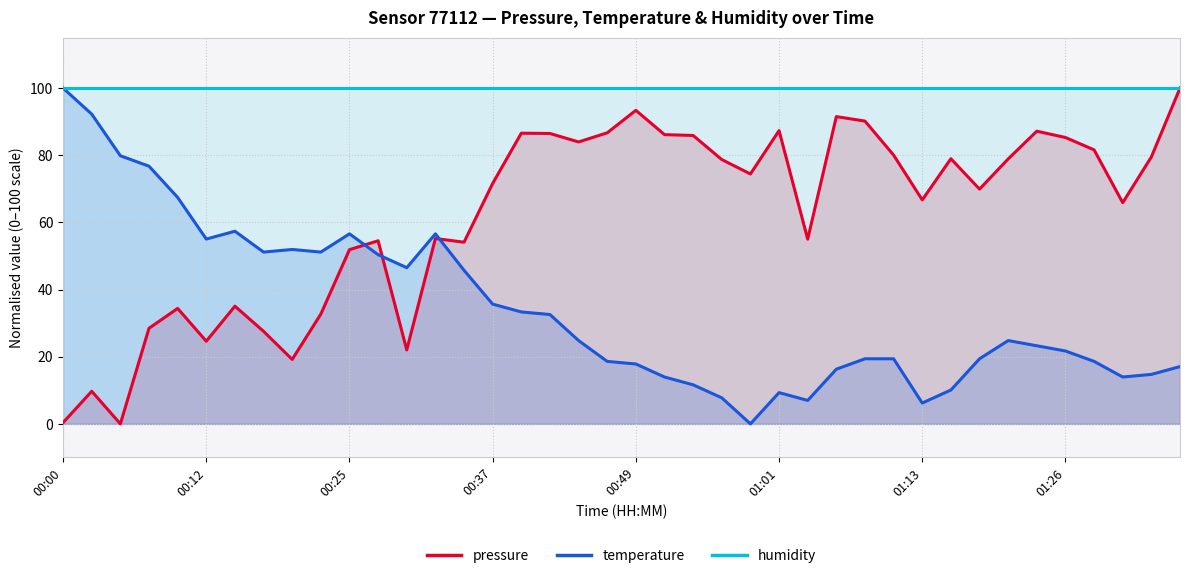

How many values in the pressure series are below 74?

20